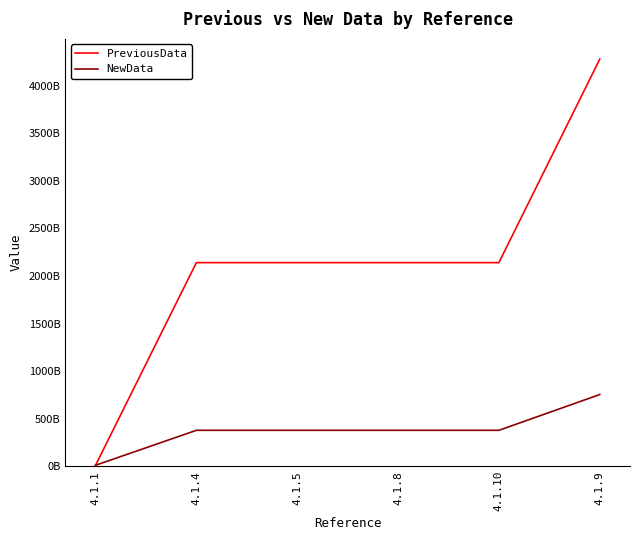

What are all the series names shown in the legend?

PreviousData, NewData